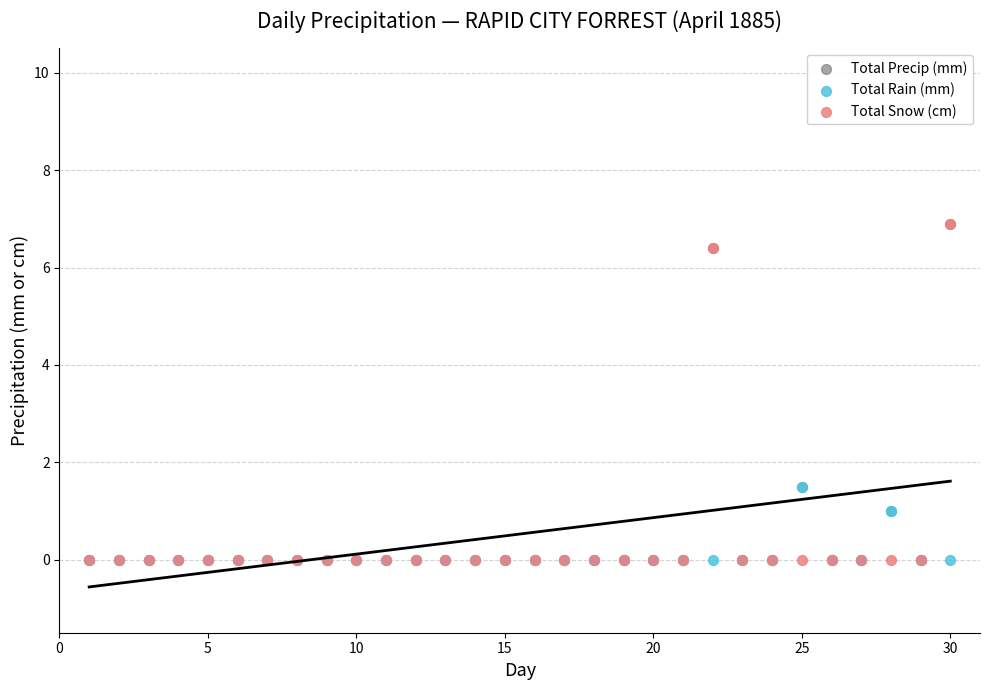

What are all the series names shown in the legend?

Total Precip (mm), Total Rain (mm), Total Snow (cm)